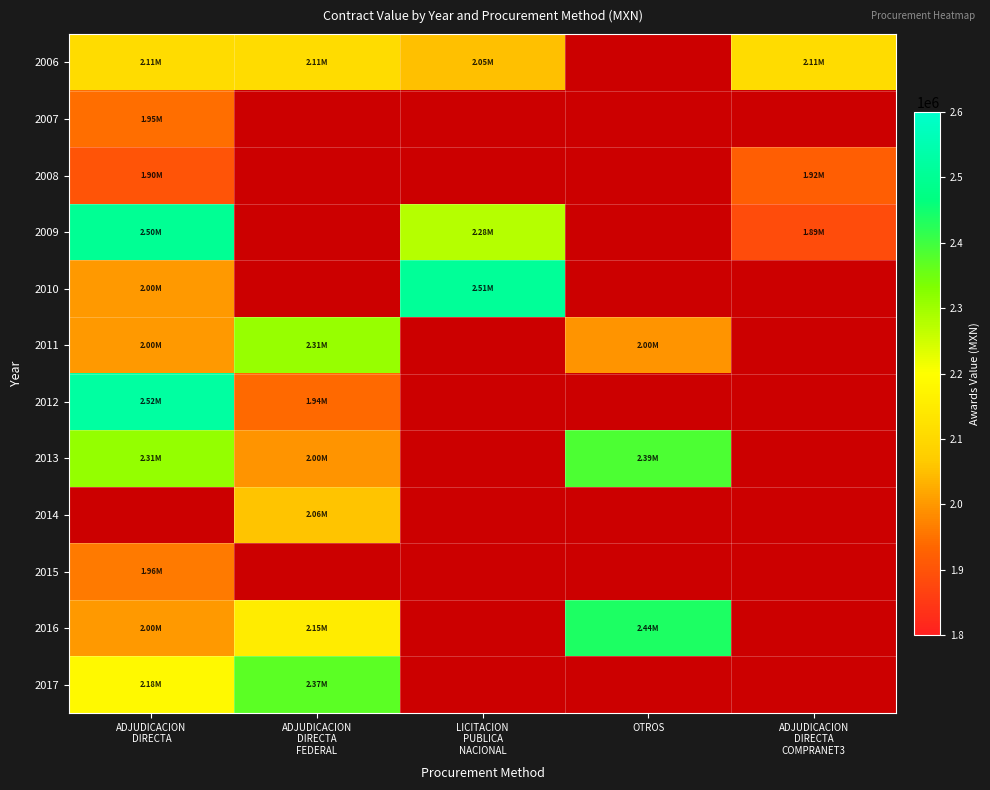

At which category does the chart reach its minimum across all series?

ADJUDICACION
DIRECTA
COMPRANET3